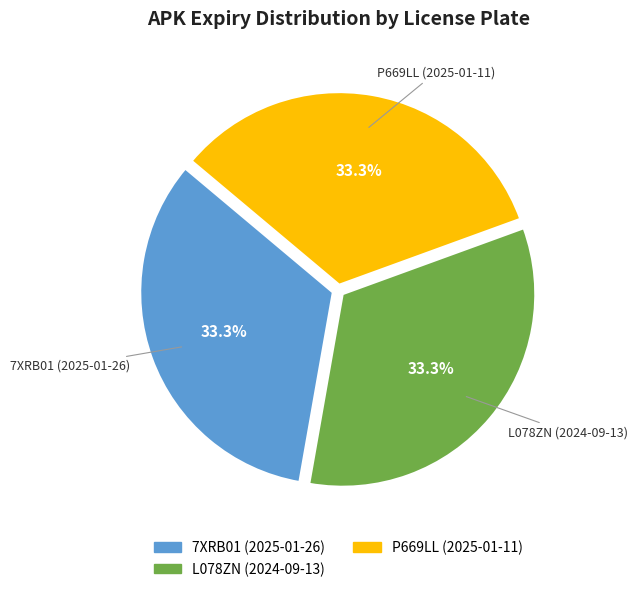

To the nearest percent, what percentage of the pie is P669LL?

33%